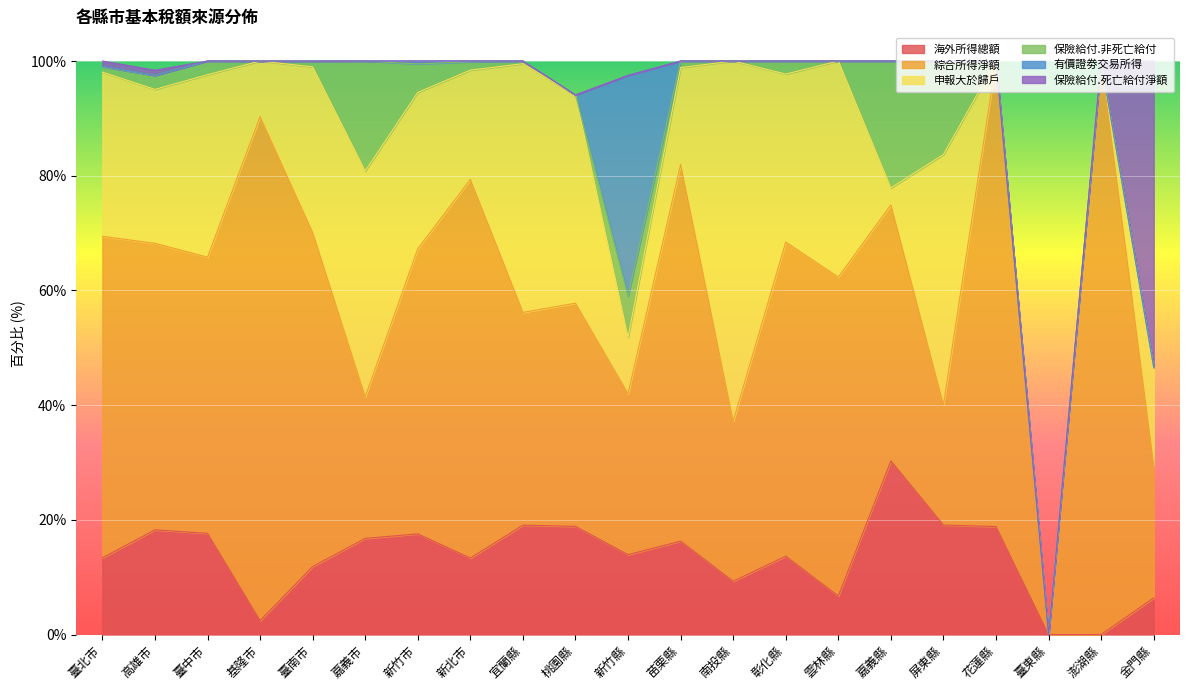

Which series has the largest total across all categories?

綜合所得淨額